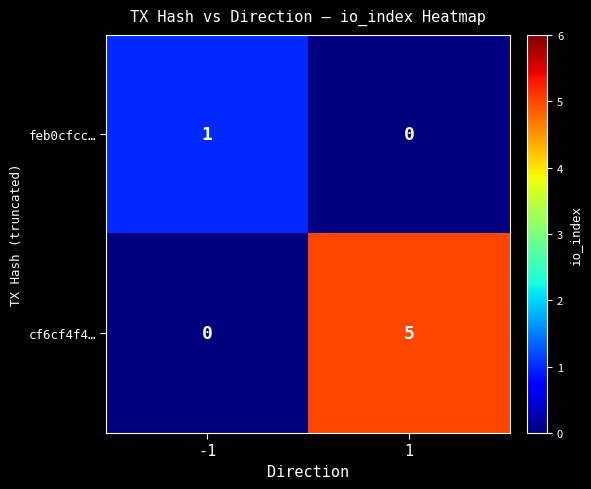

The cf6cf4f4… series shows 5 at 1. True or false?

True